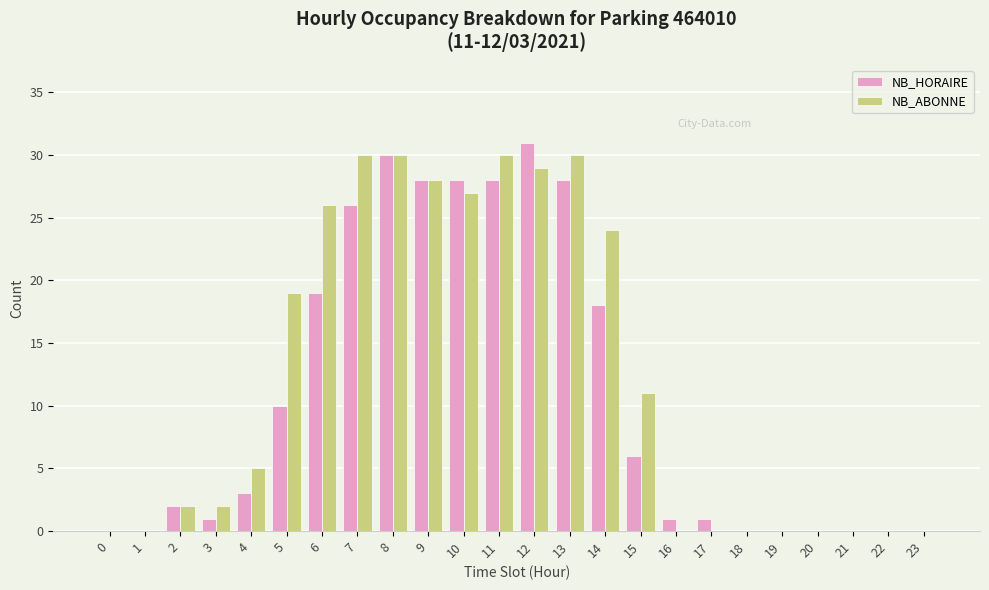

What is the highest value of the NB_ABONNE series?

30